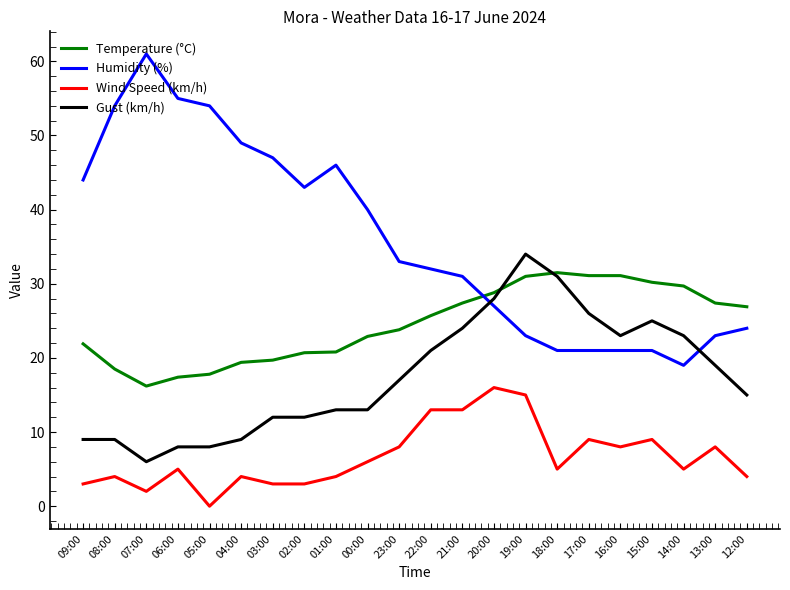

How many values in the Temperature (°C) series are below 25?

11